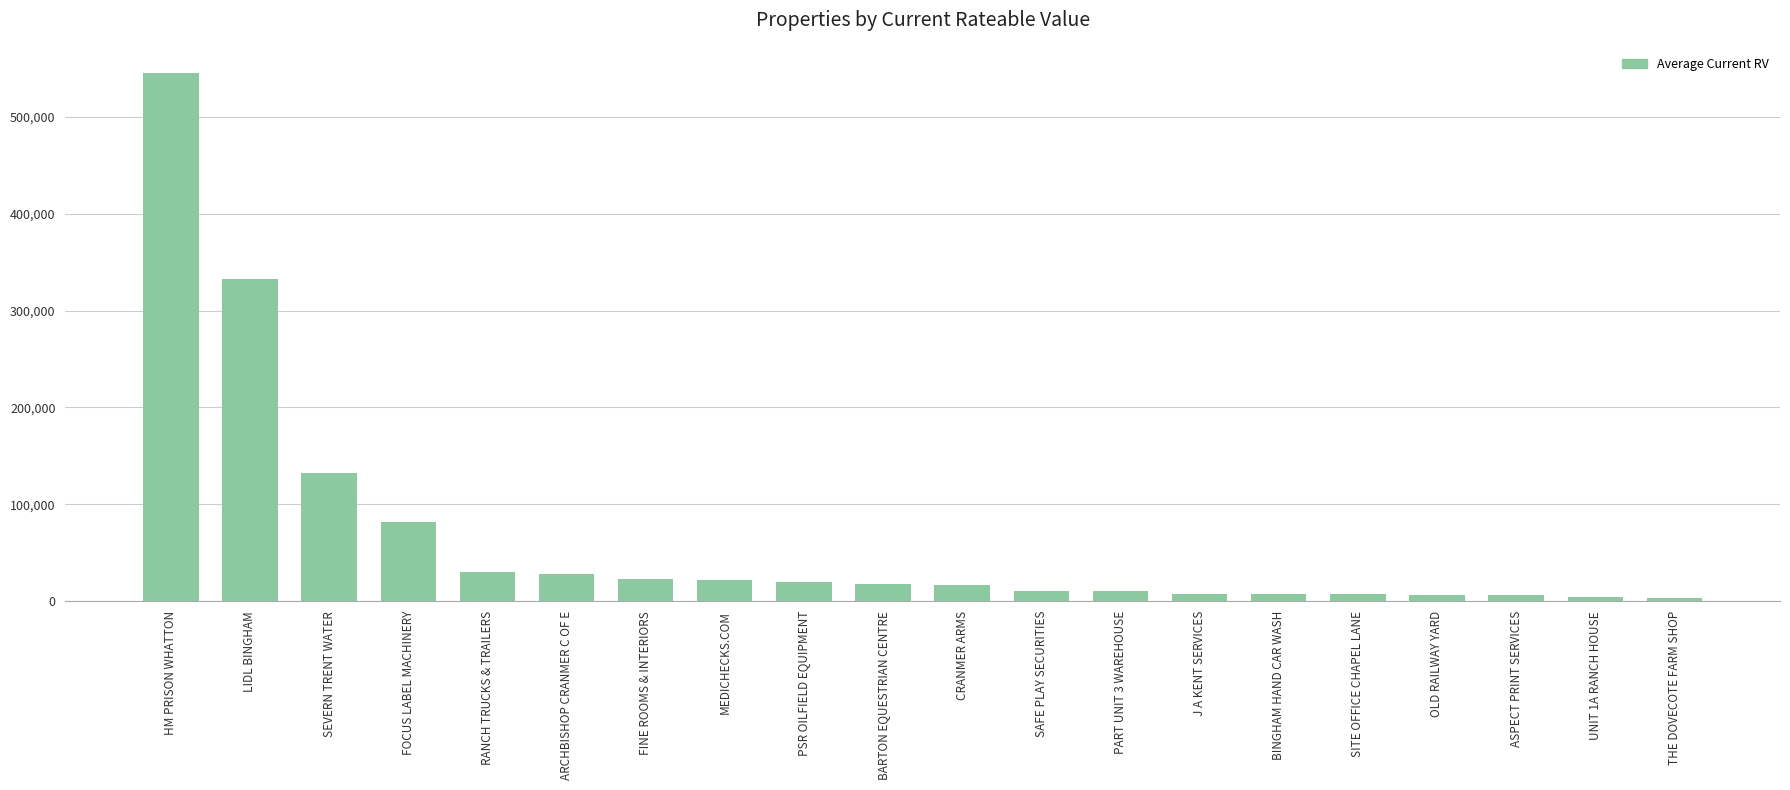

Is it true that the value at MEDICHECKS.COM is 22250?

True